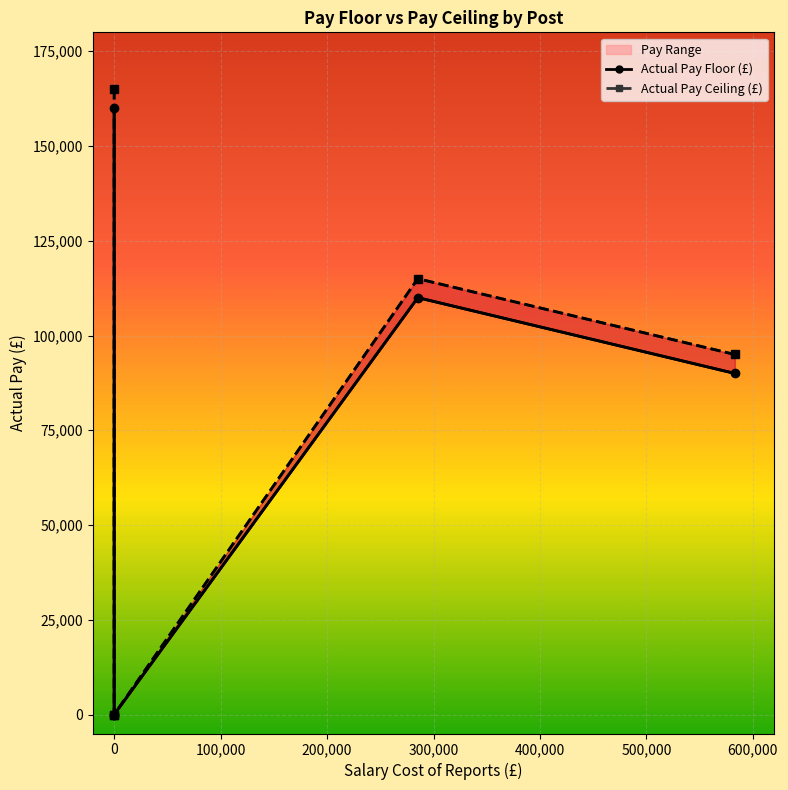

Rank the series by their average value, from highest to lowest.

Actual Pay Ceiling, Actual Pay Floor